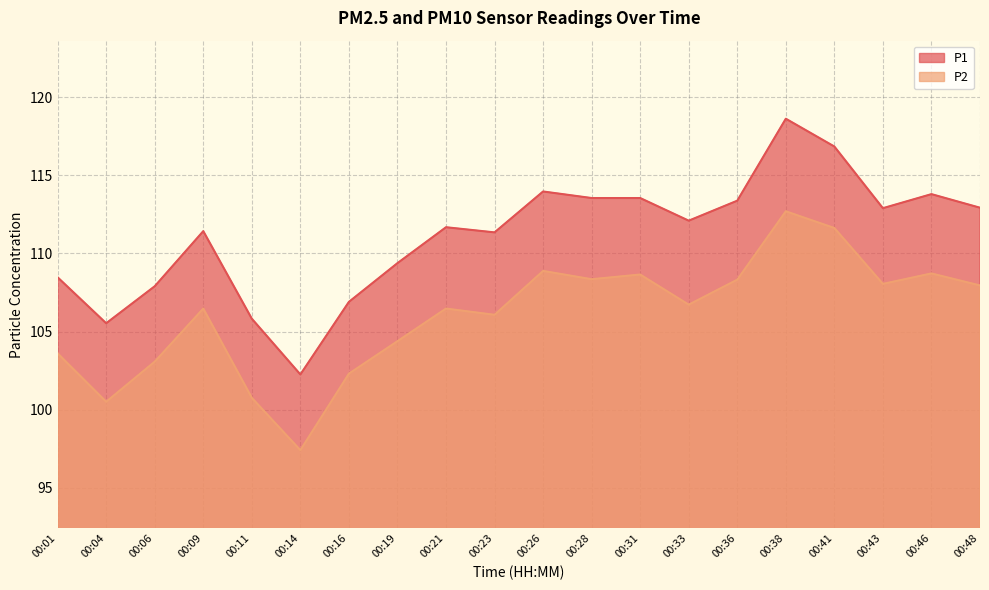

What is the sum of all P1 values?

2222.4